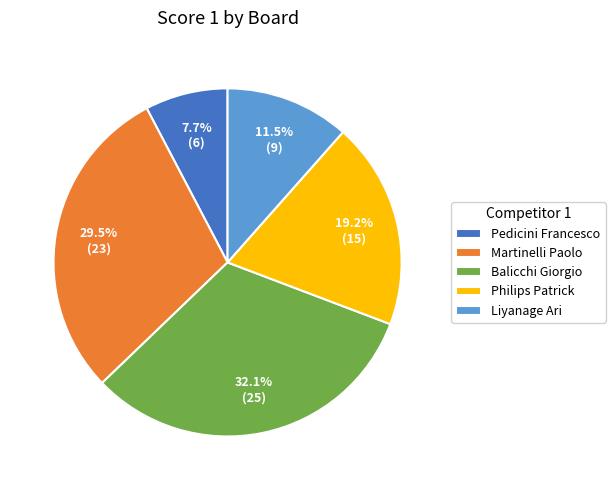

How much of the chart is everything except Martinelli Paolo?

70.5%